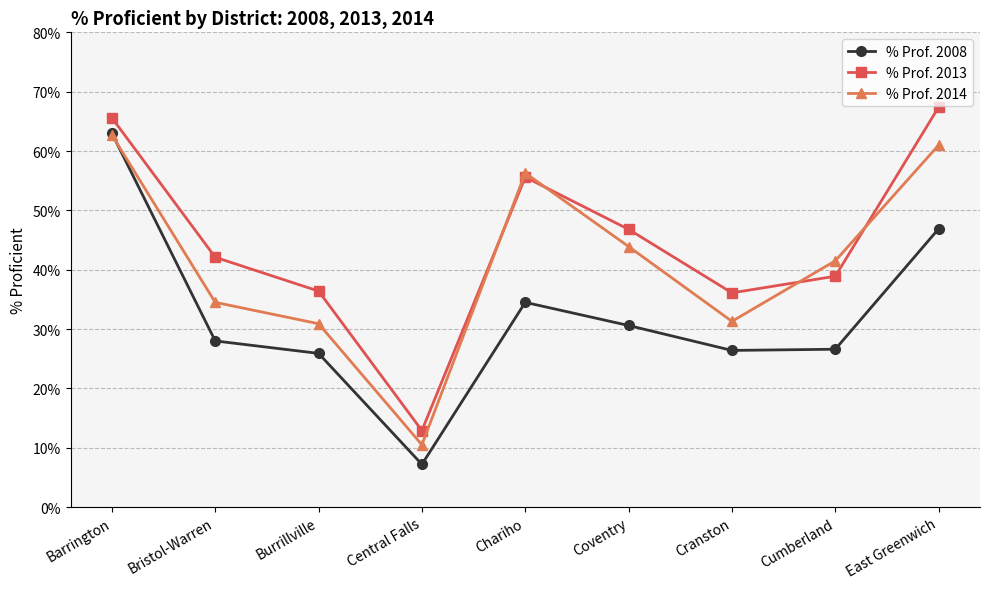

Between Chariho and Cumberland, which series saw the biggest shift?

% Prof. 2013